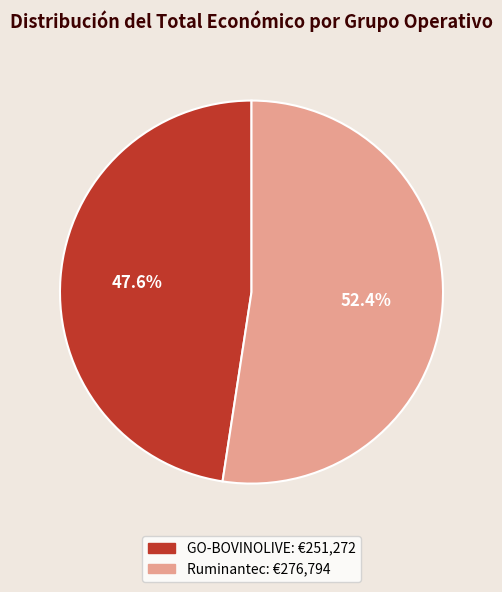

Which has a higher value, Ruminantec or GO-BOVINOLIVE?

Ruminantec